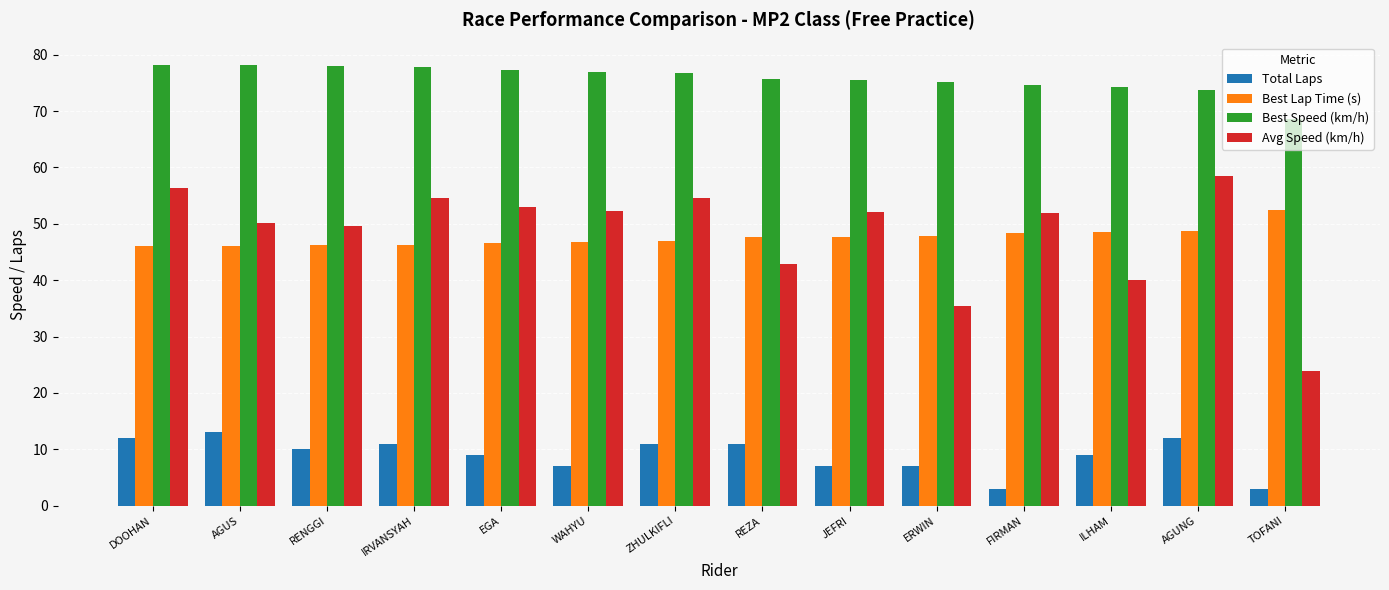

How many distinct data groups are displayed?

4